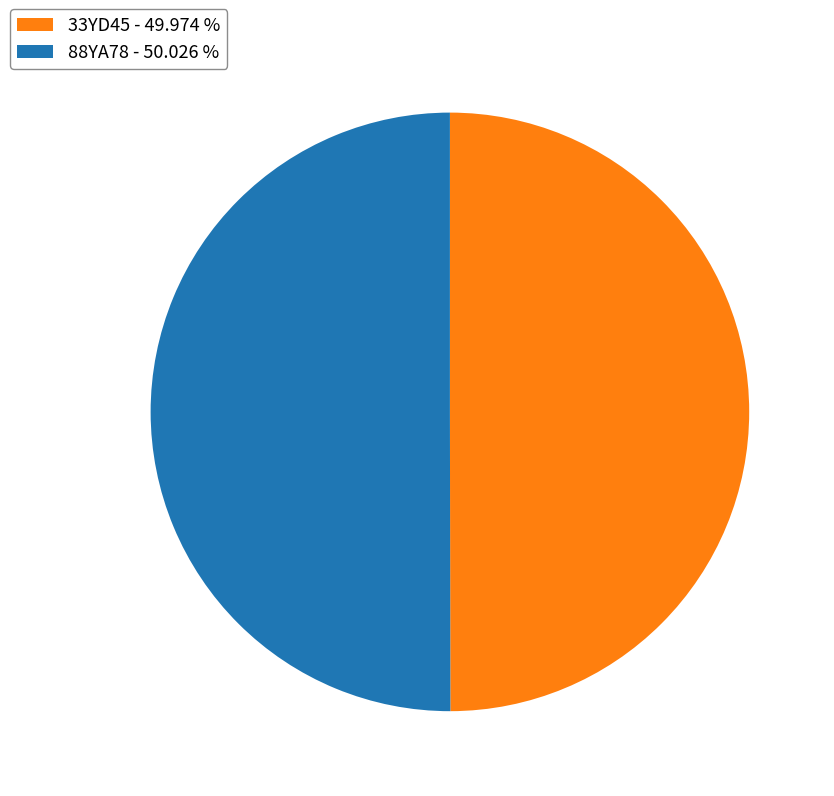

Count the number of slices in the pie.

2